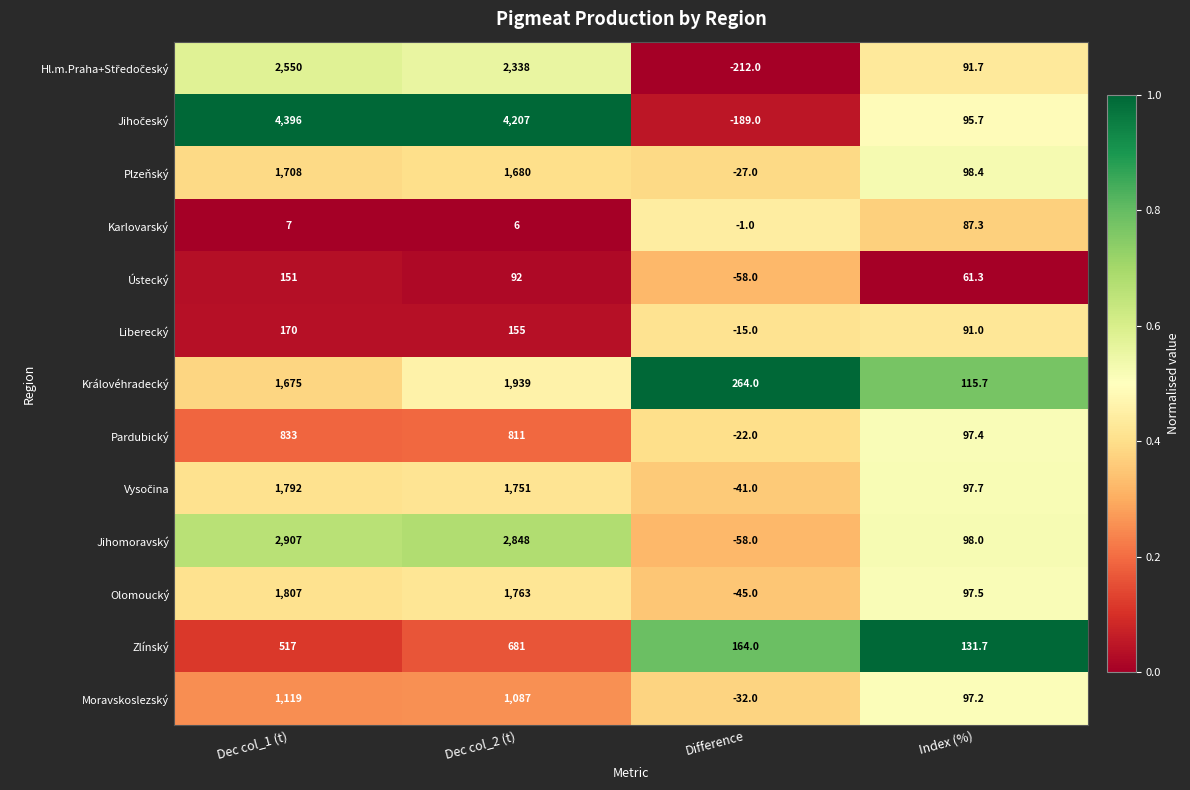

Count the number of categories in the chart.

4